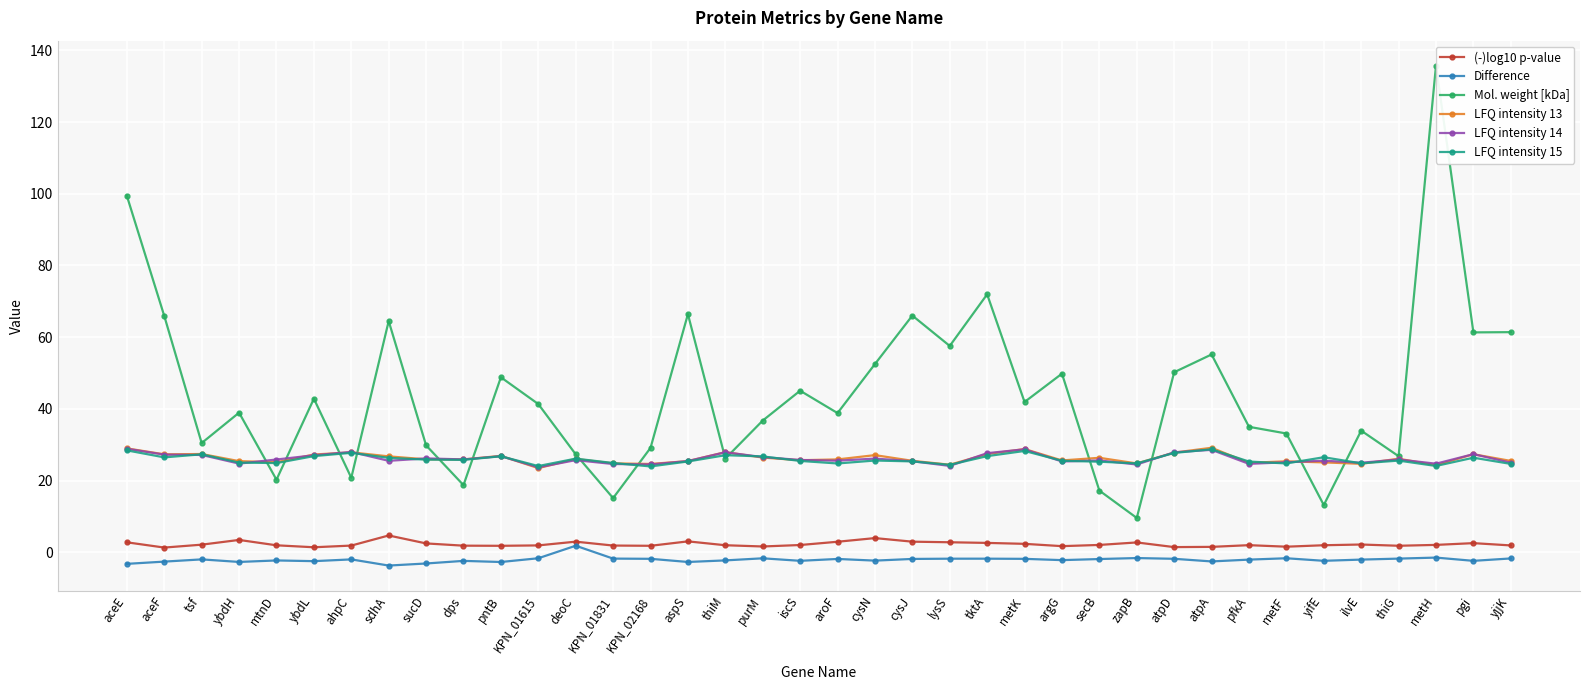

True or false: Difference has more than 2 interior local peaks.

True